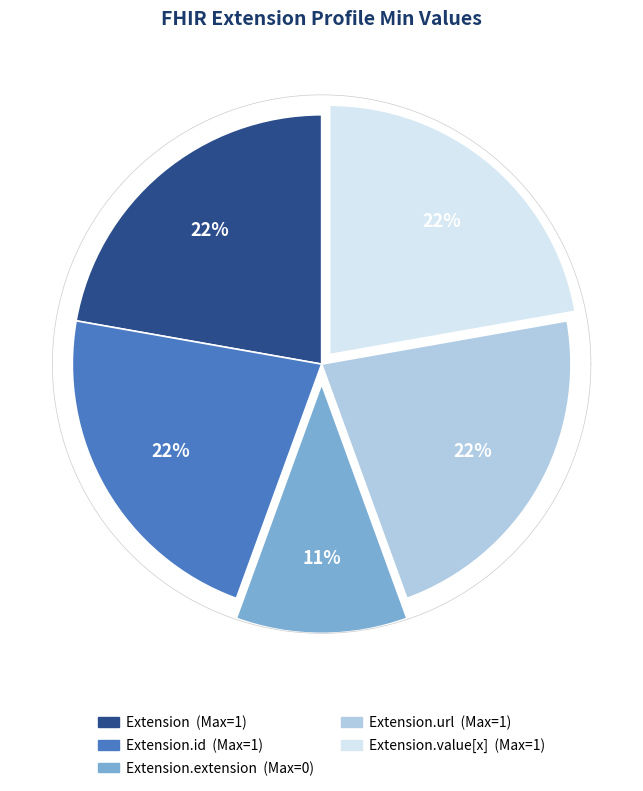

What is the largest slice in the pie chart?

Extension.url